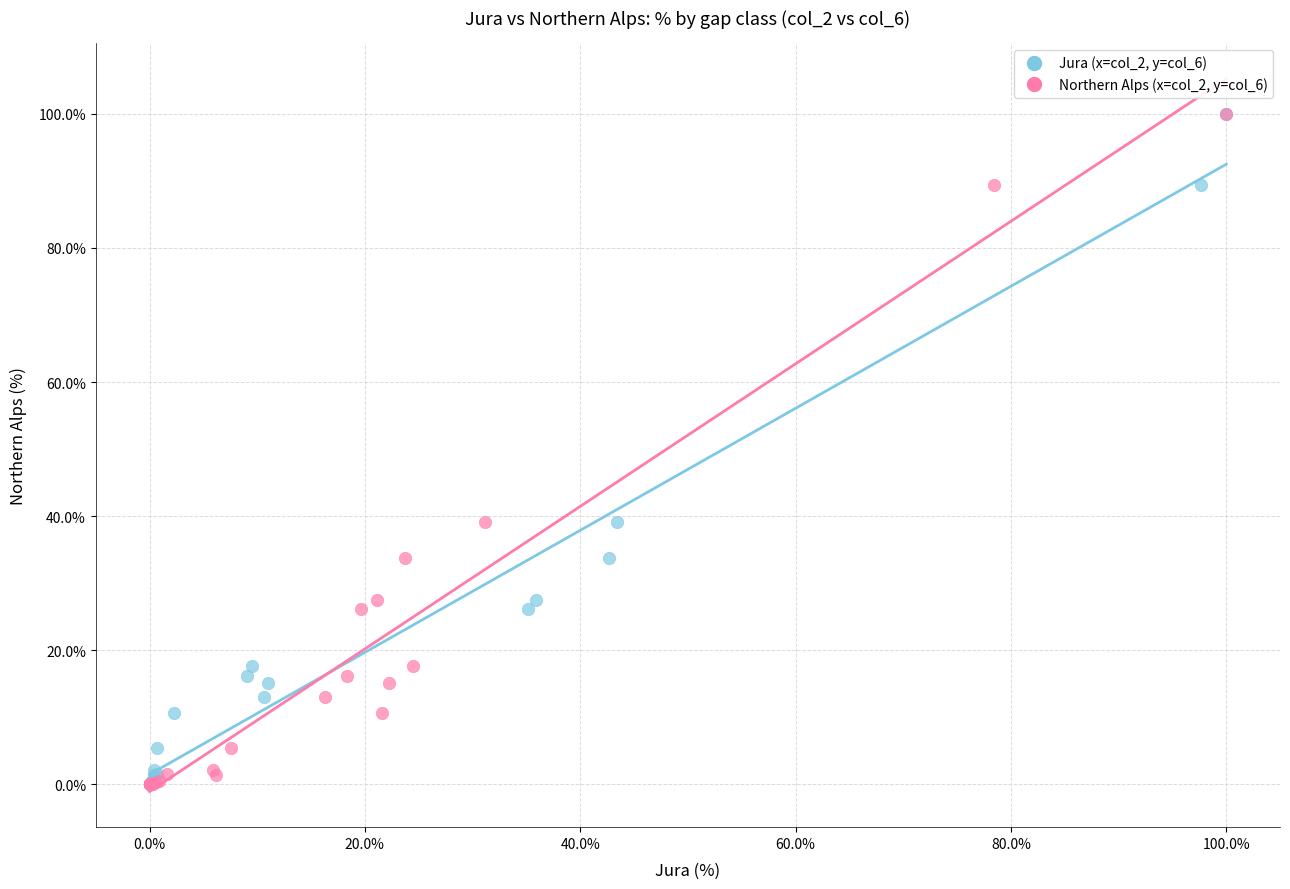

What are all the series names shown in the legend?

Jura (x=col_2, y=col_6), Northern Alps (x=col_2, y=col_6)